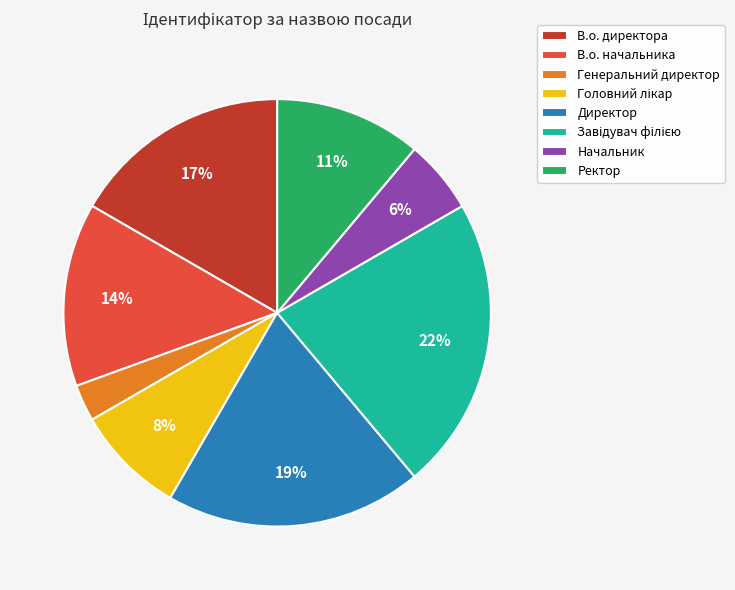

Which has a higher value, Генеральний директор or Ректор?

Ректор